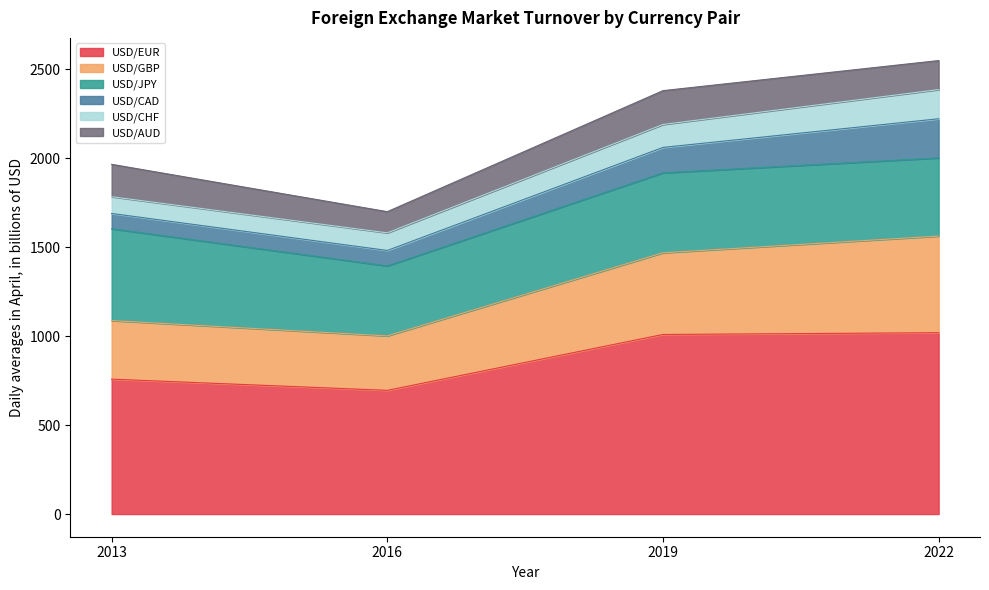

What is the total value across all series at 2019?

2379